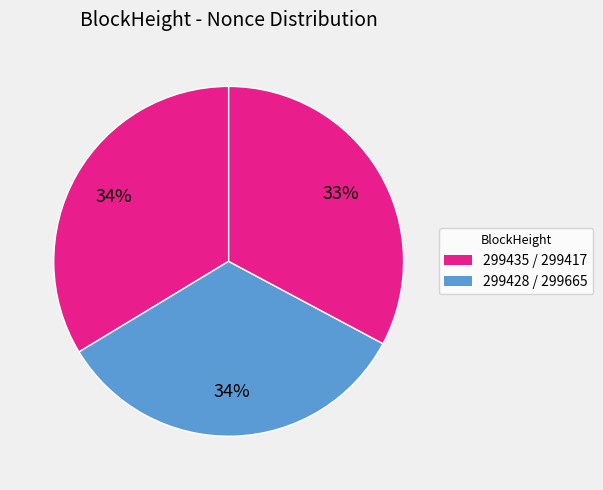

What is the largest slice in the pie chart?

299435